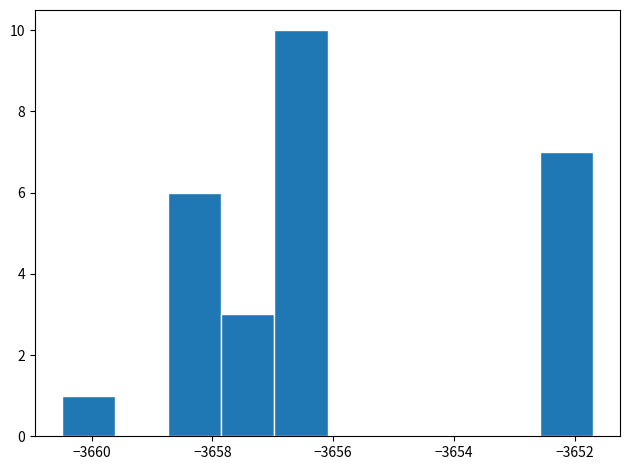

Reading left to right, list every bar in this chart as the range it spans on the x-axis followed by its height. Neither the bar edges nor the heights are printed on the chart, so give them approximately, as read against the axes.

-3660.4 to -3659.6: 1
-3659.6 to -3658.8: 0
-3658.8 to -3657.8: 6
-3657.8 to -3657.0: 3
-3657.0 to -3656.0: 10
-3656.0 to -3655.2: 0
-3655.2 to -3654.4: 0
-3654.4 to -3653.4: 0
-3653.4 to -3652.6: 0
-3652.6 to -3651.6: 7